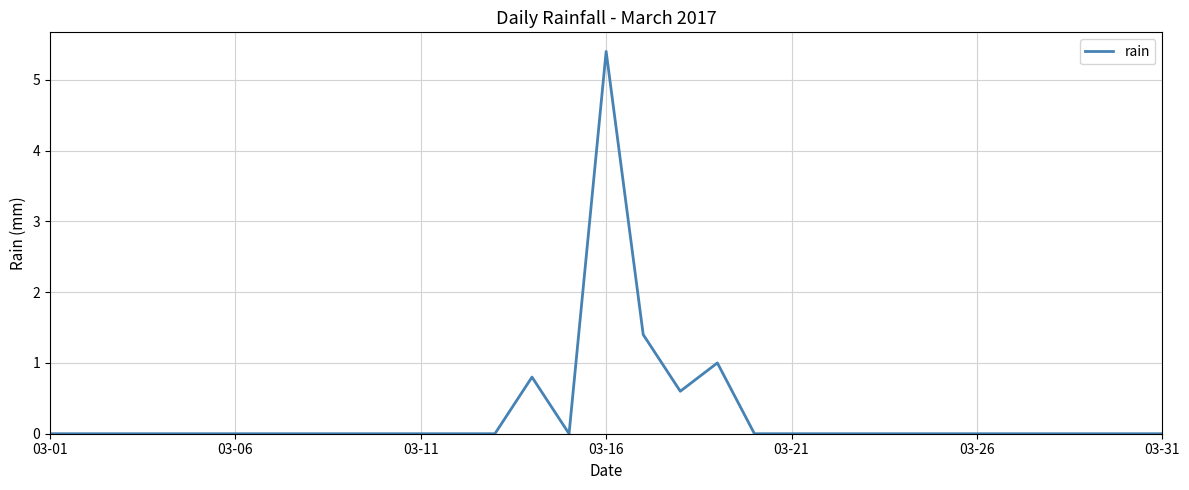

Reading right to left, list all the values displayed in this chart.

0.0	0.0	0.0	0.0	0.0	0.0	0.0	0.0	0.0	0.0	0.0	0.0	1.0	0.6	1.4	5.4	0.0	0.8	0.0	0.0	0.0	0.0	0.0	0.0	0.0	0.0	0.0	0.0	0.0	0.0	0.0